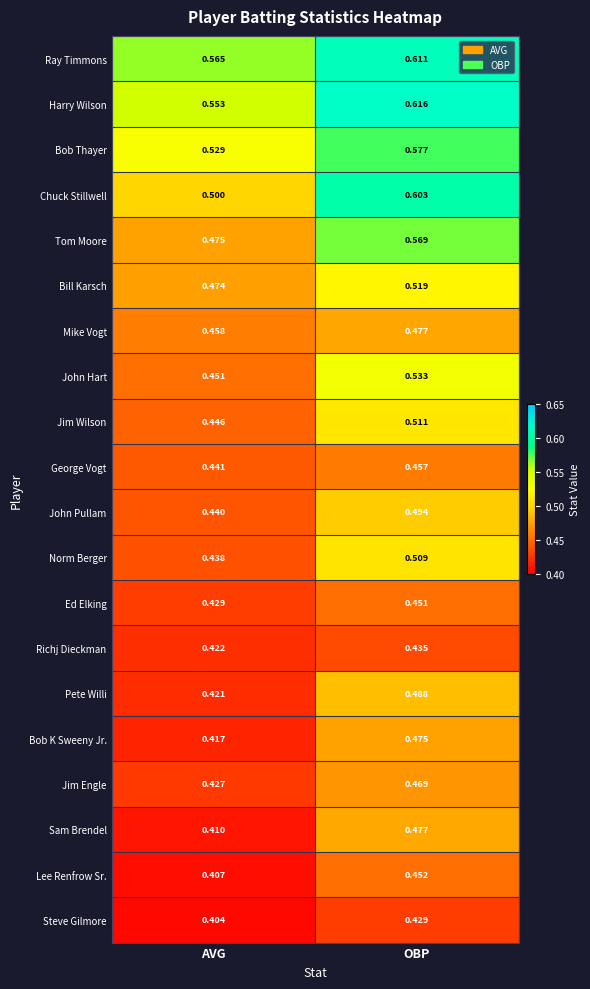

Which category has the lowest value in the Jim Wilson series?

AVG